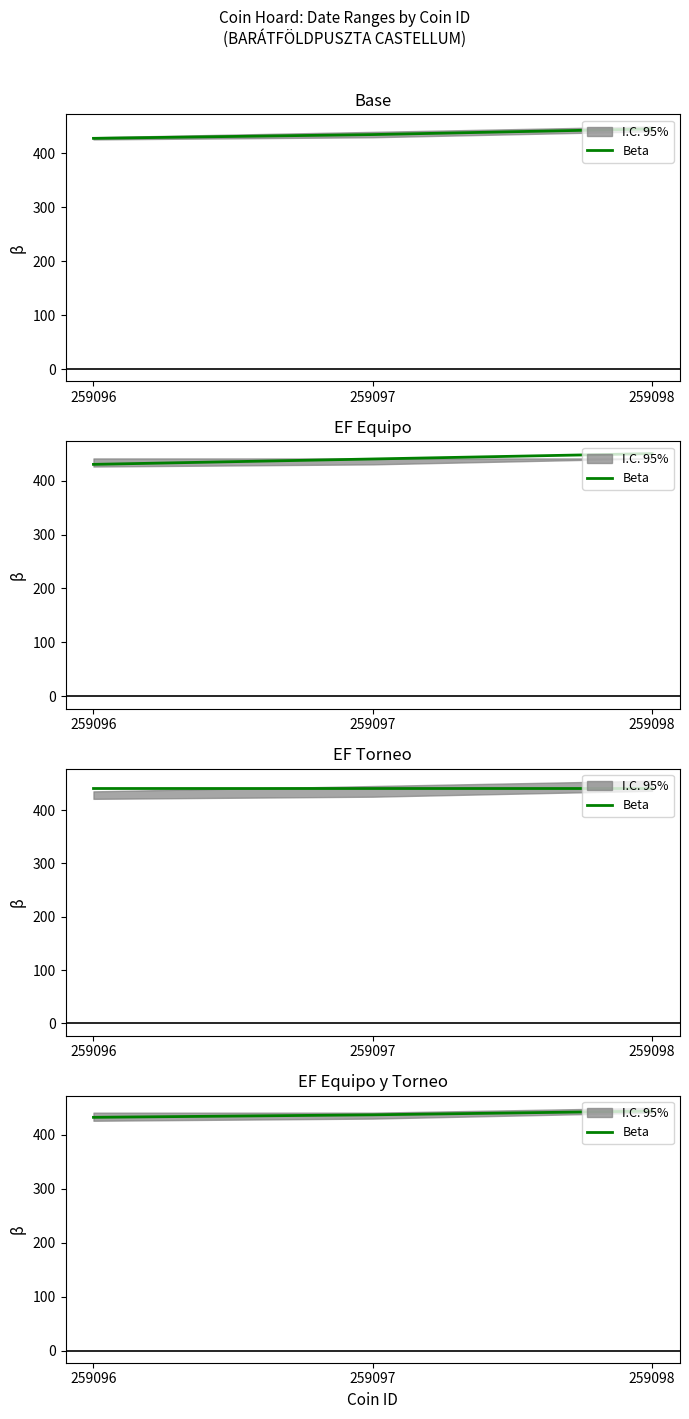

What value does the data have at 259097?

437.0